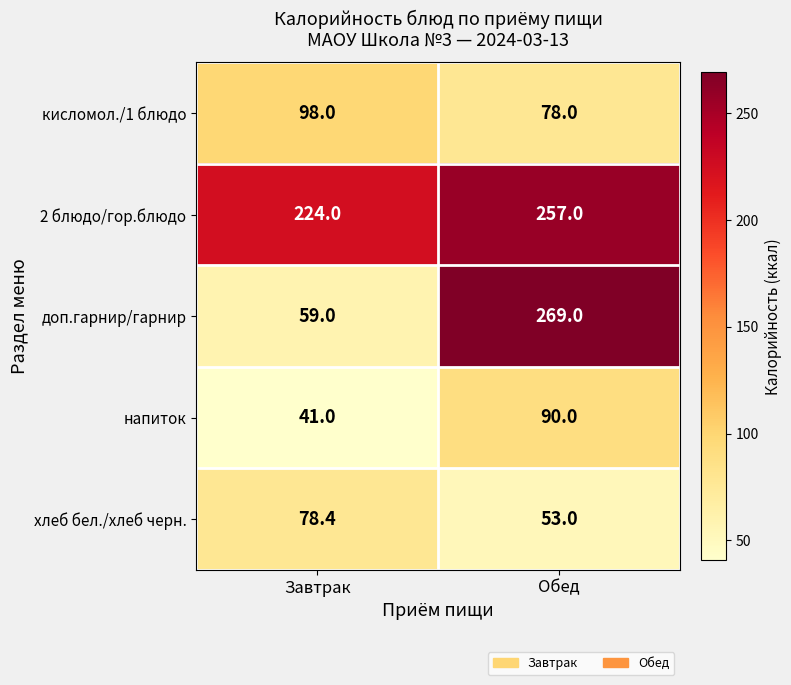

Read the доп.гарнир/гарнир value at Завтрак.

59.0